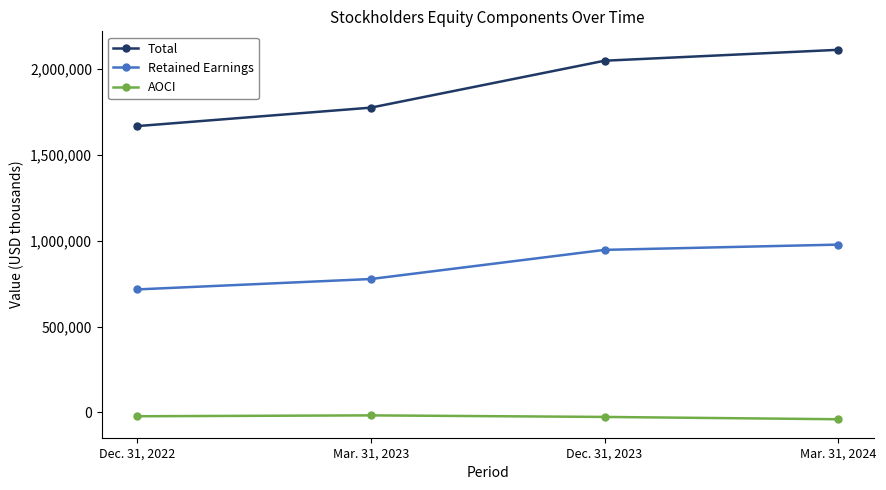

What is the difference between the maximum and minimum values in the Total series?

444955